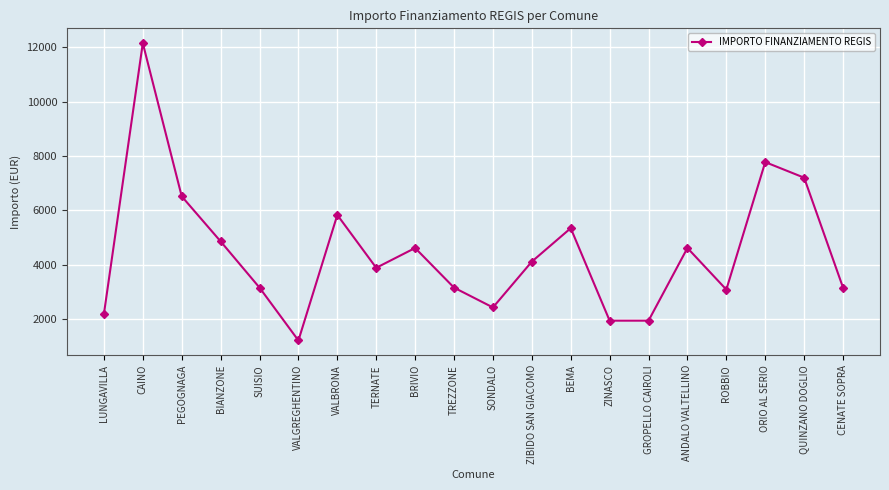

What is the change in value from TERNATE to ZINASCO?

-1944